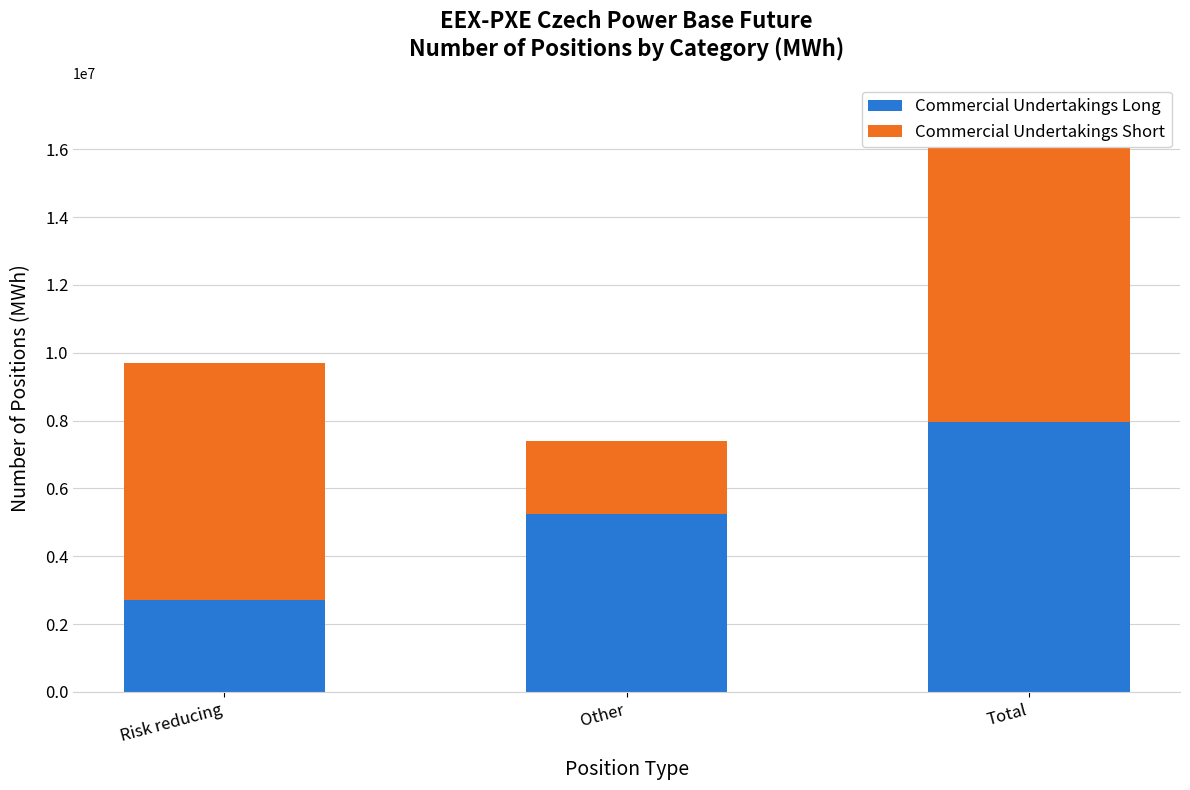

At which label is Commercial Undertakings Short closest to 5651950?

Risk reducing